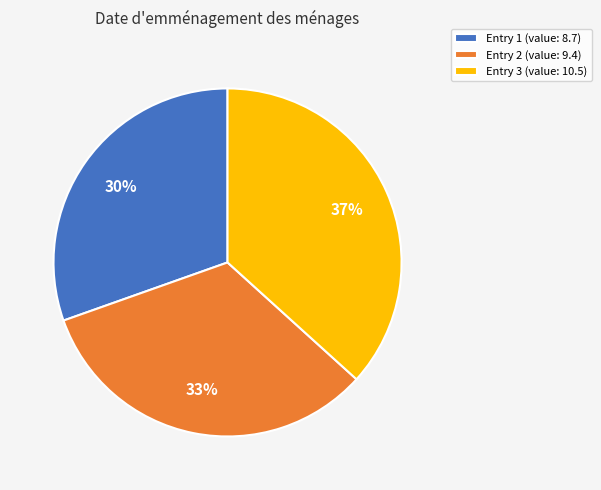

Is it true that Entry 2 (value: 9.4) is 18% of the pie?

False